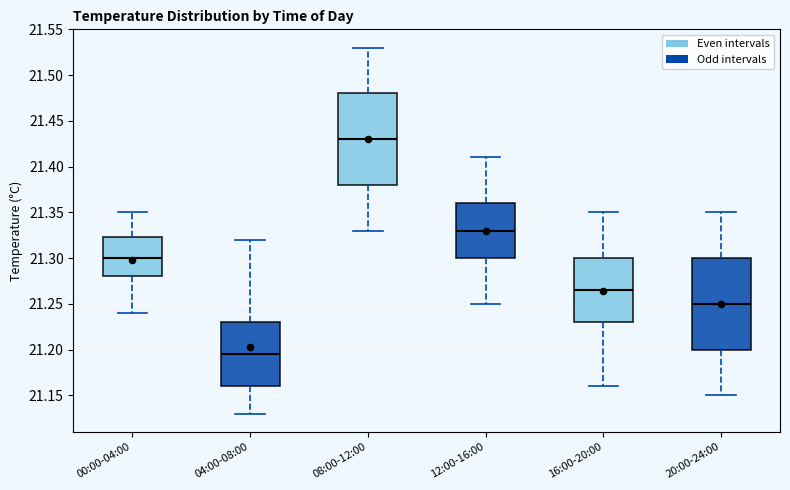

Reading left to right, read every box against the y-axis: the position of its median line, the range the box covers, and the ends of its whiskers. The values are not printed on the chart, so give them approximately, as read against the axis.

00:00-04:00: median 21.300, box 21.280 to 21.325, whiskers 21.240 to 21.350
04:00-08:00: median 21.195, box 21.160 to 21.230, whiskers 21.130 to 21.320
08:00-12:00: median 21.430, box 21.380 to 21.480, whiskers 21.330 to 21.530
12:00-16:00: median 21.330, box 21.300 to 21.360, whiskers 21.250 to 21.410
16:00-20:00: median 21.265, box 21.230 to 21.300, whiskers 21.160 to 21.350
20:00-24:00: median 21.250, box 21.200 to 21.300, whiskers 21.150 to 21.350